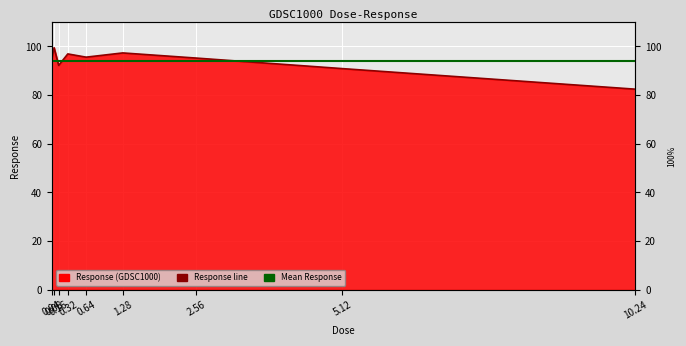

What is the label of the 7th point from the left?

2.56